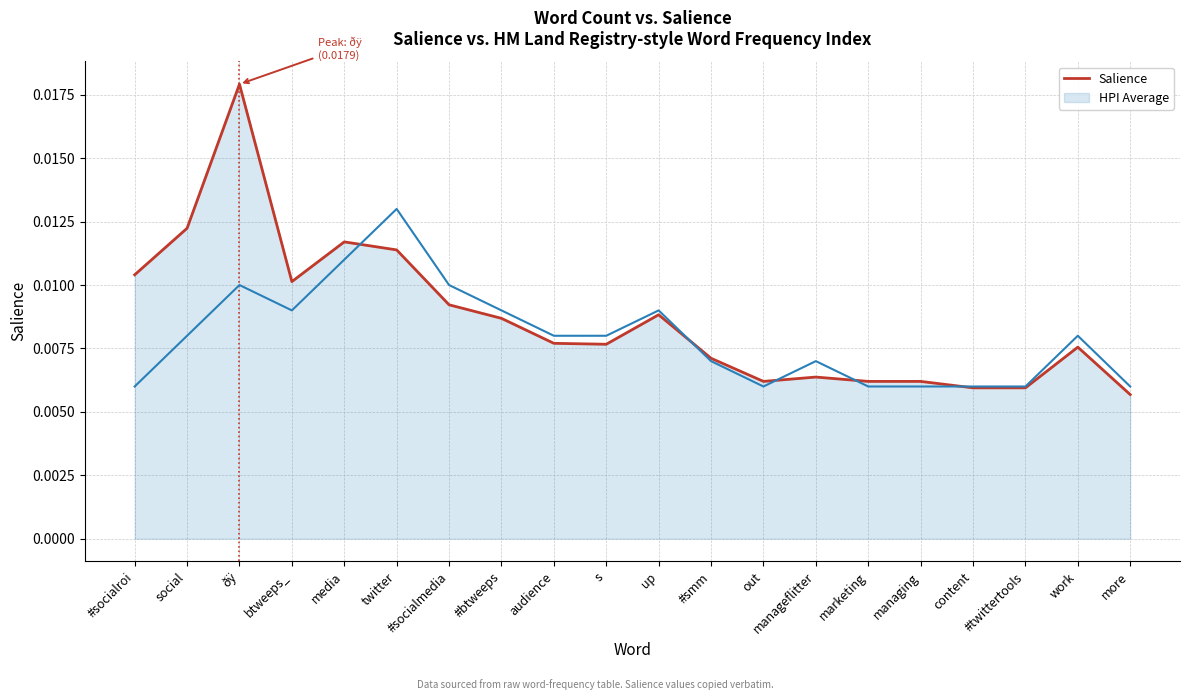

Rank the categories by value from highest to lowest.

ðÿ, social, media, twitter, #socialroi, btweeps_, #socialmedia, up, #btweeps, audience, s, work, #smm, manageflitter, out, marketing, managing, content, #twittertools, more